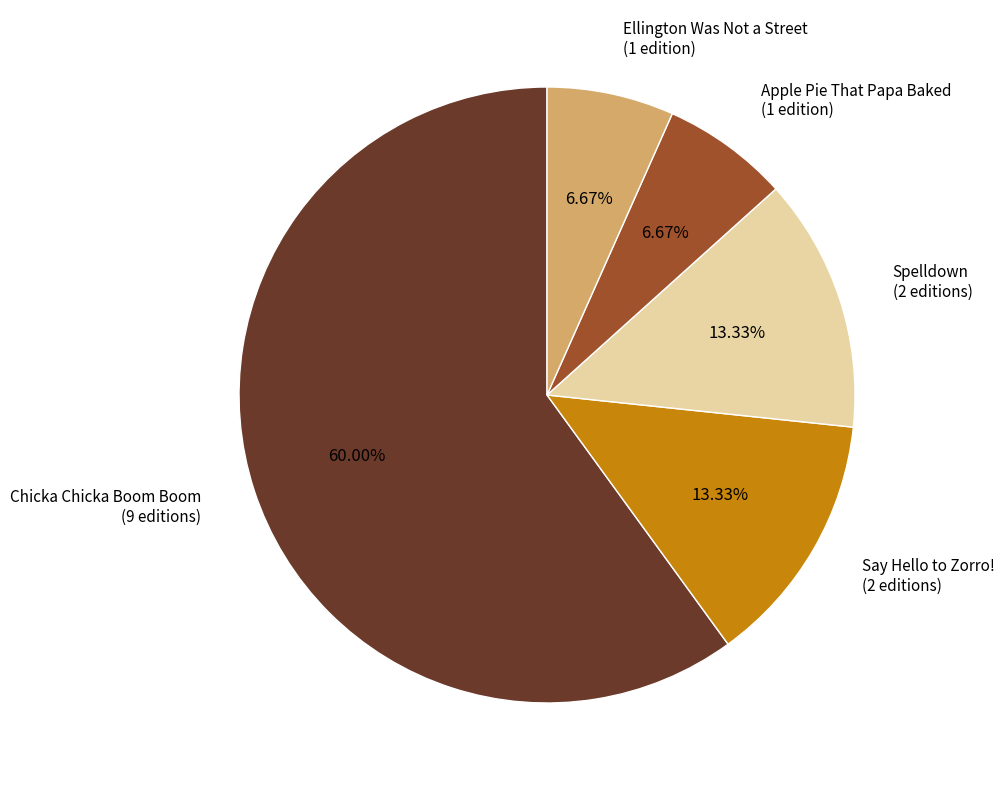

Which has a higher value, Spelldown or Apple Pie That Papa Baked?

Spelldown